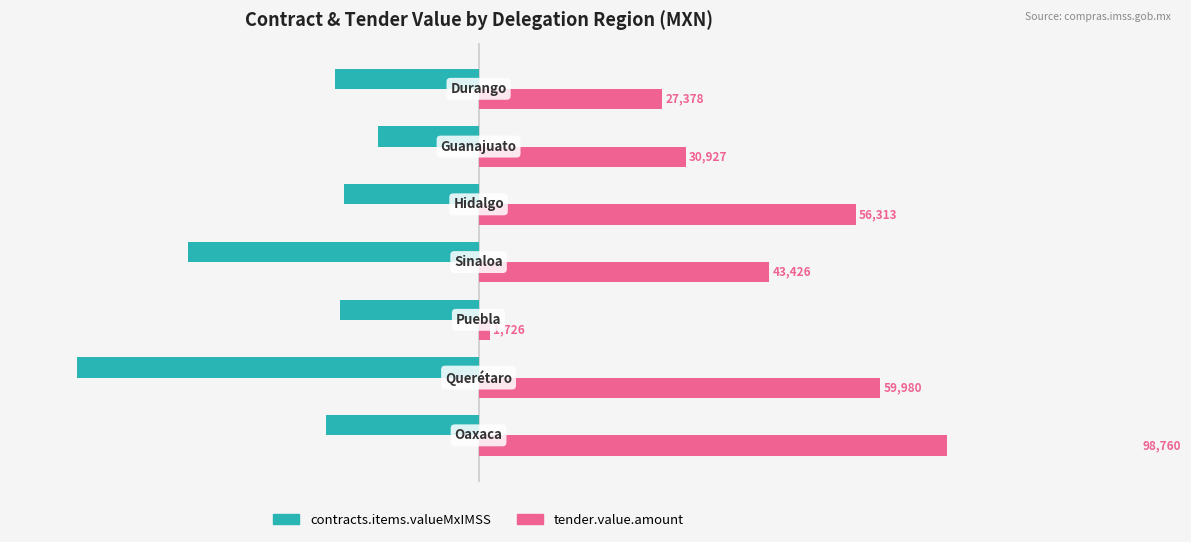

What position from the right is 0?

3